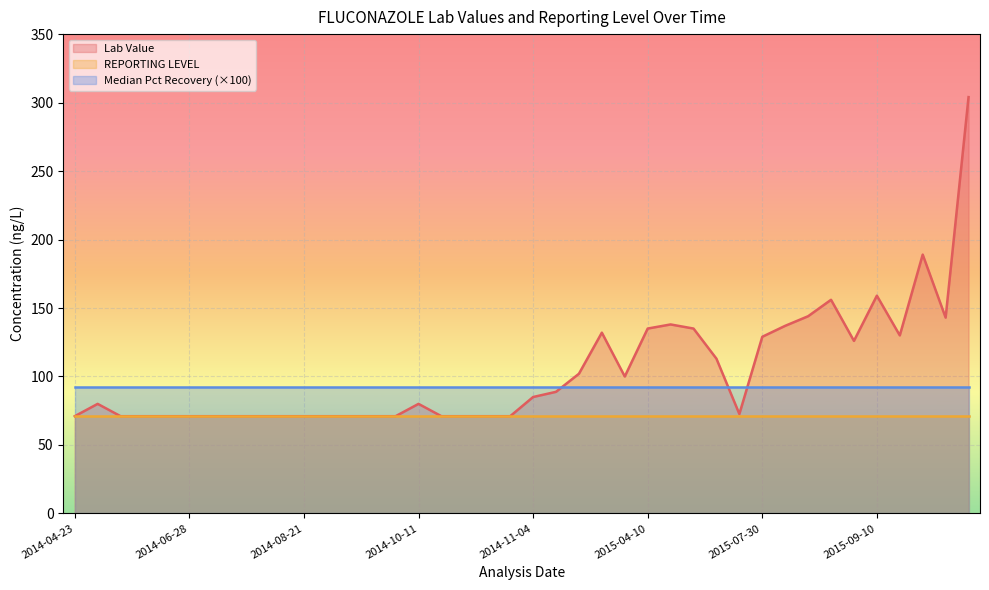

How many data points does each series have?

40